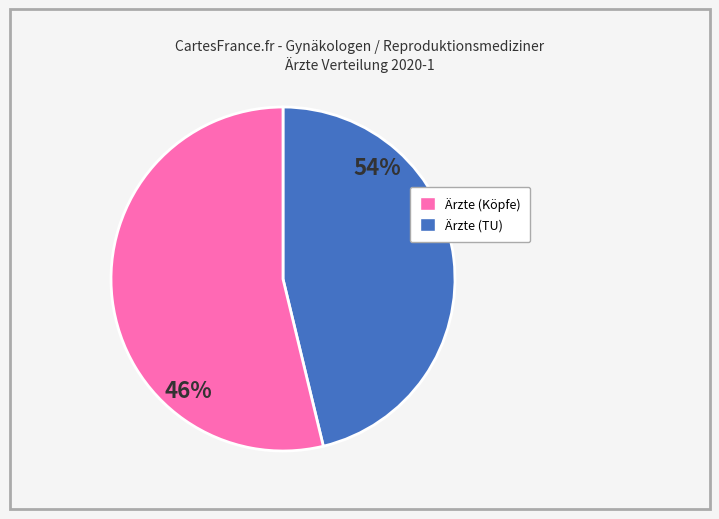

To the nearest percent, what is the difference between the largest and smallest slice percentages?

8%